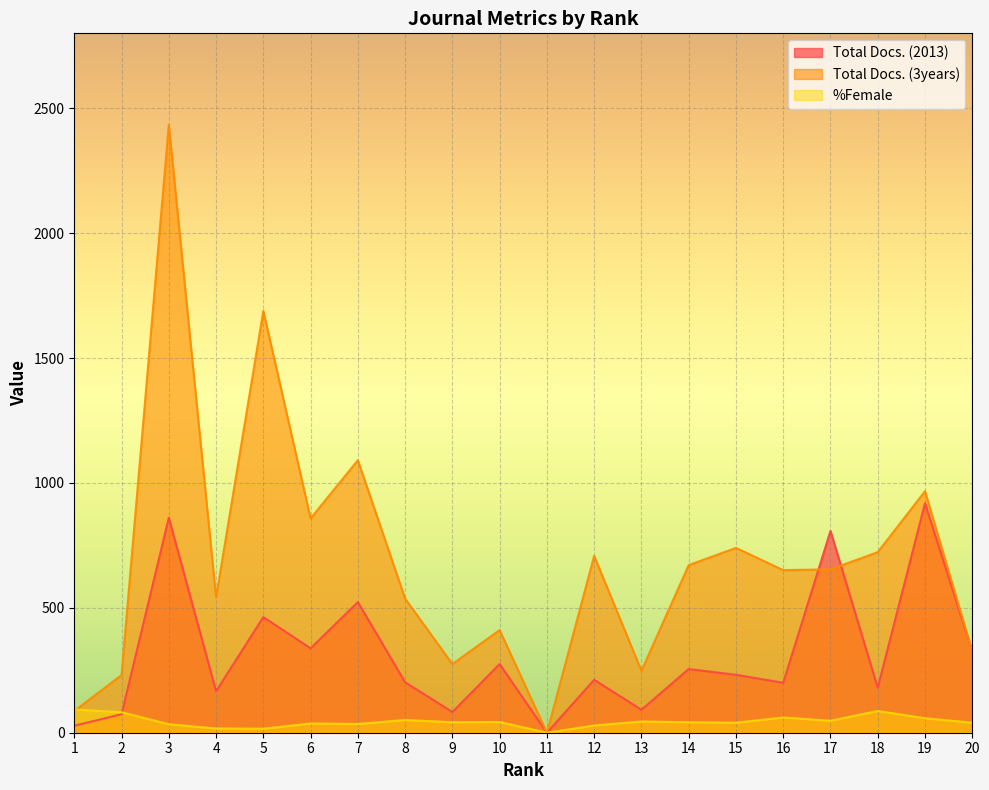

At how many categories does at least one series exceed 597?

11